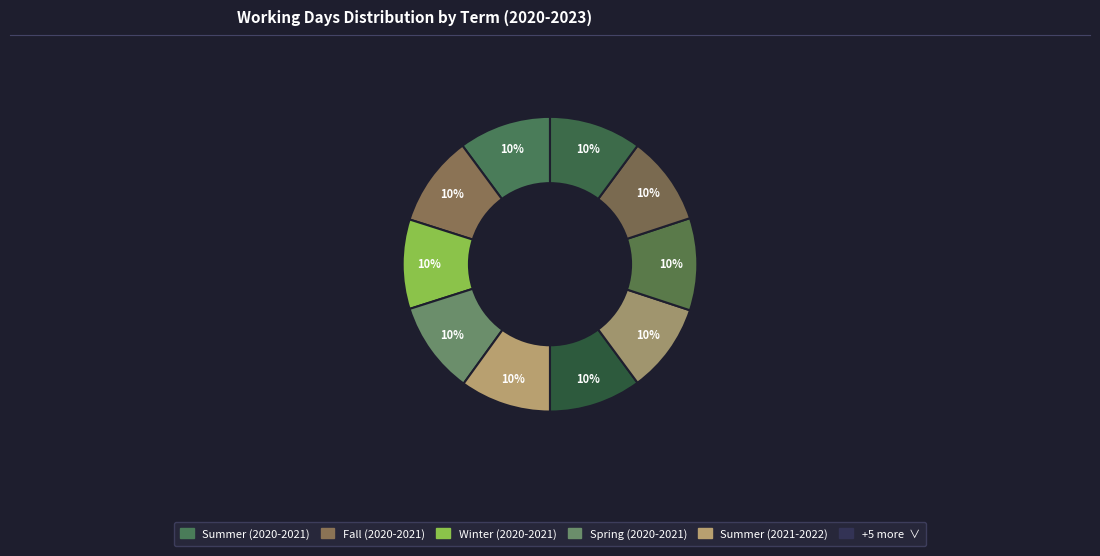

Does any single category account for the majority?

No